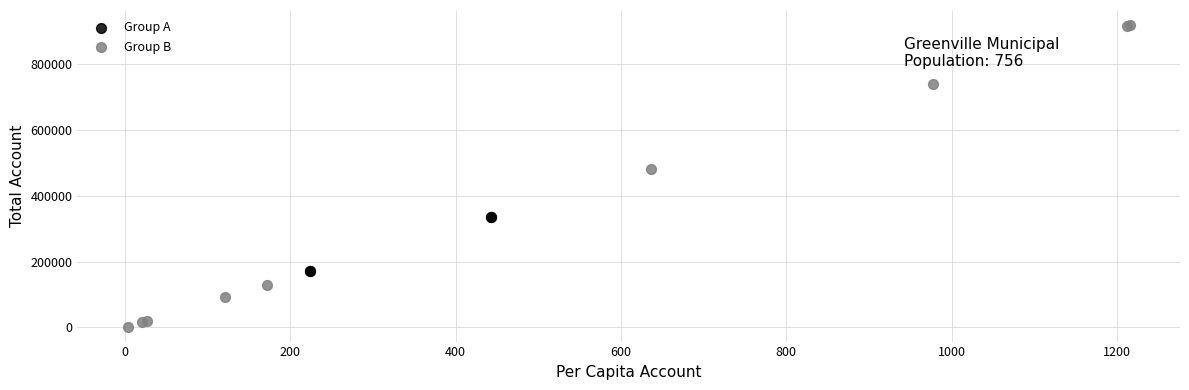

Which series contains the lowest Y value?

Group B